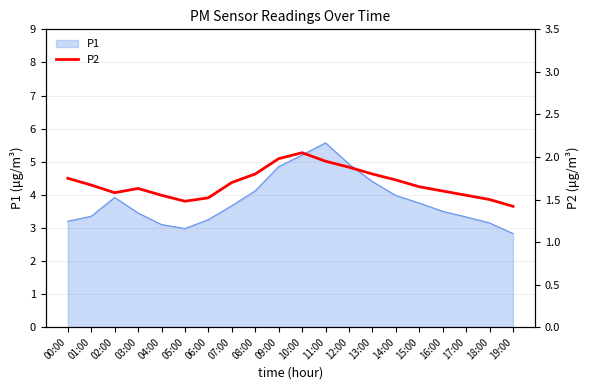

The P1 series shows 3.2 at 06:00. True or false?

True